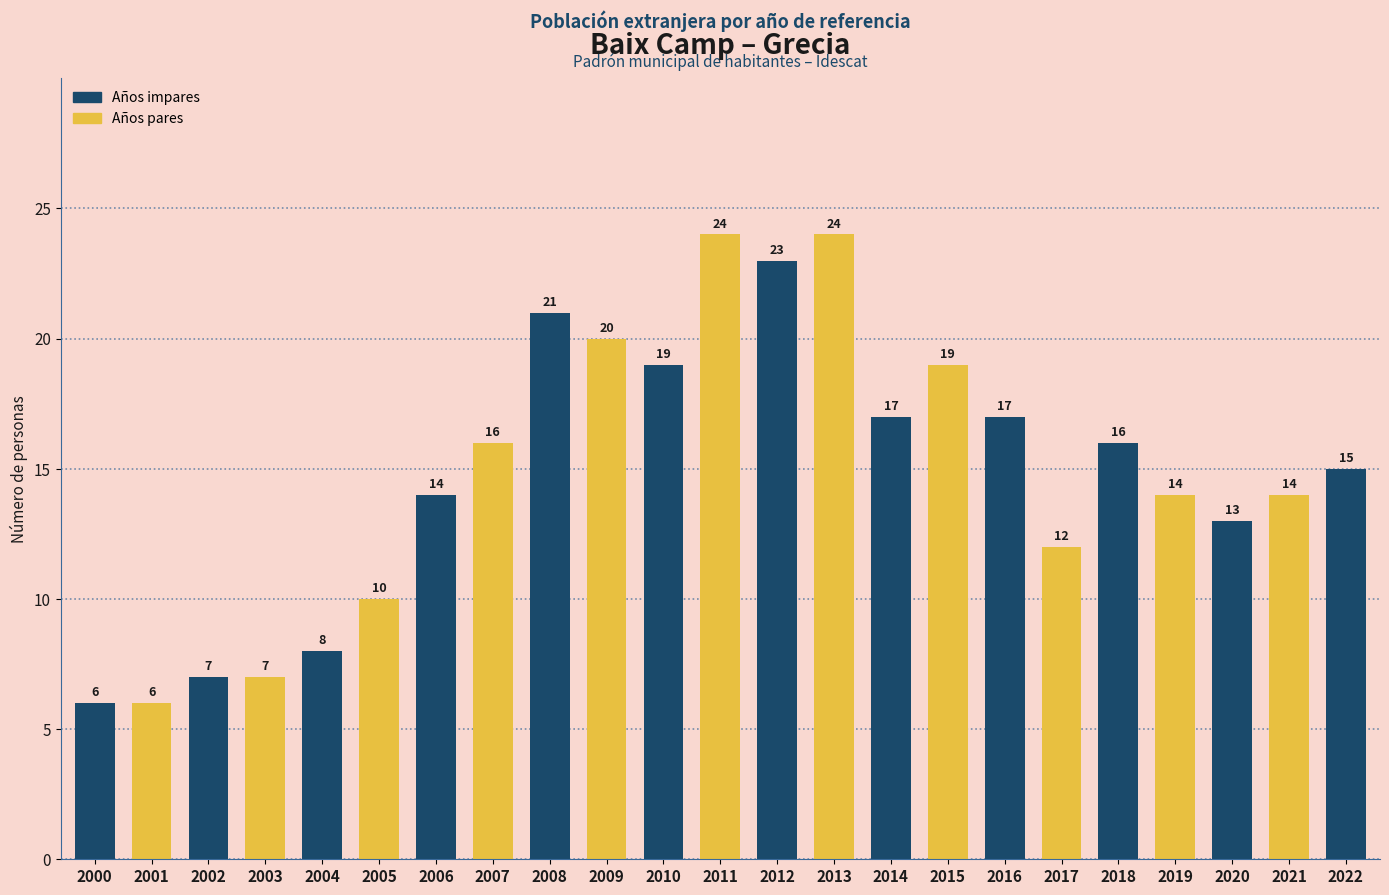

Reading left to right, what are all the values shown in this chart?

6	6	7	7	8	10	14	16	21	20	19	24	23	24	17	19	17	12	16	14	13	14	15